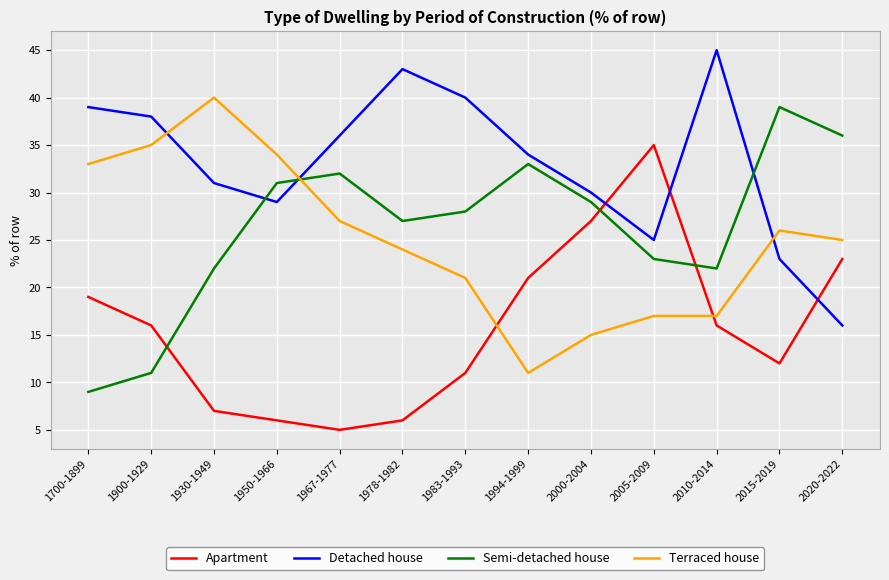

The value of Terraced house at 1978-1982 is 24. True or false?

True